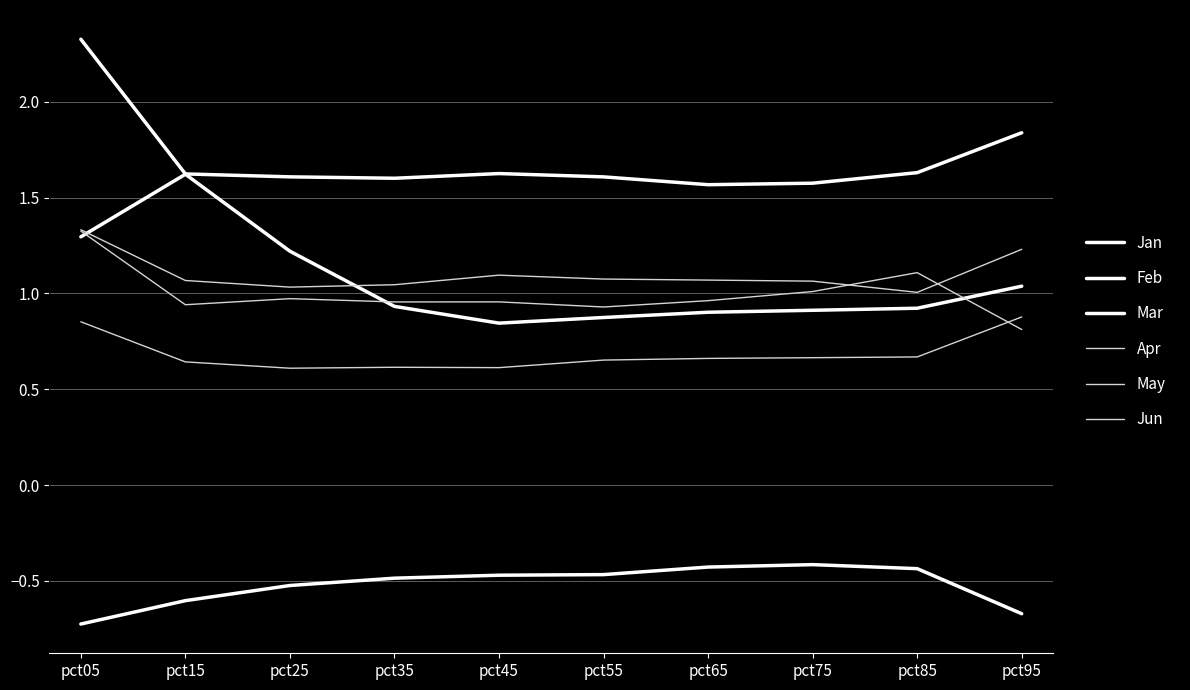

How many lines are shown in the chart?

6